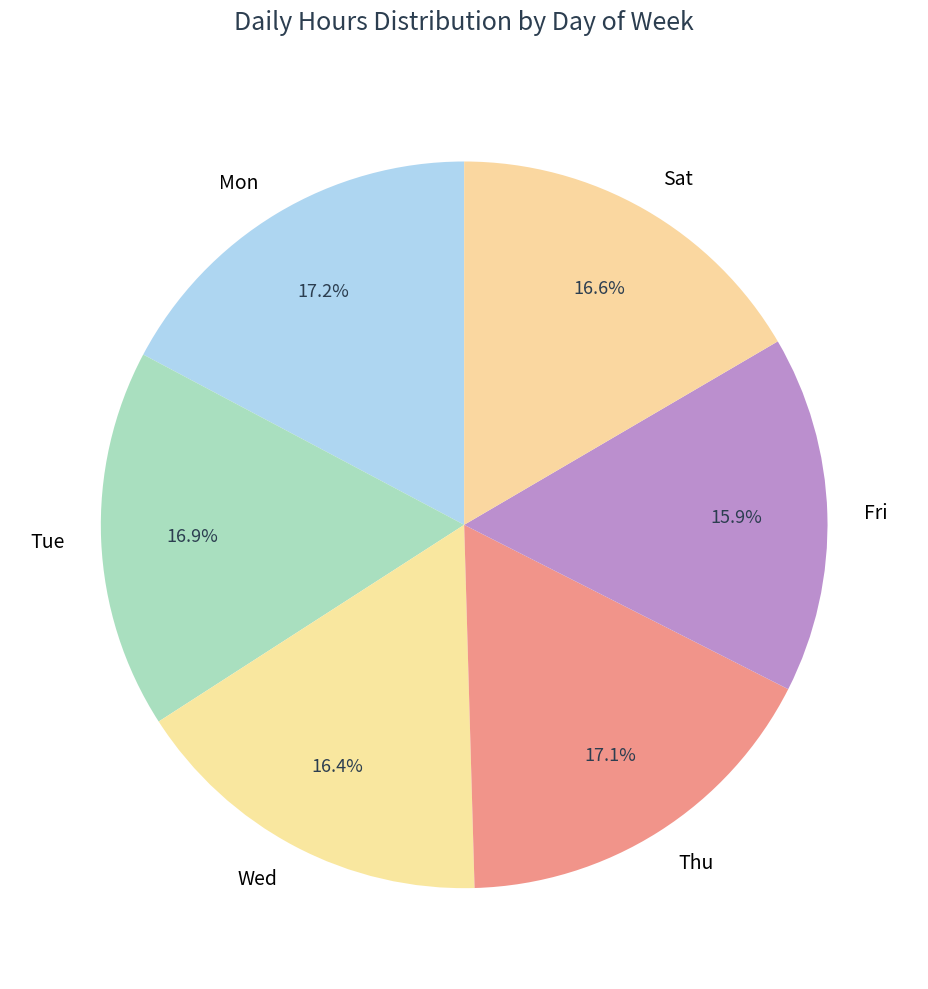

How much of the chart is everything except Thu?

82.9%